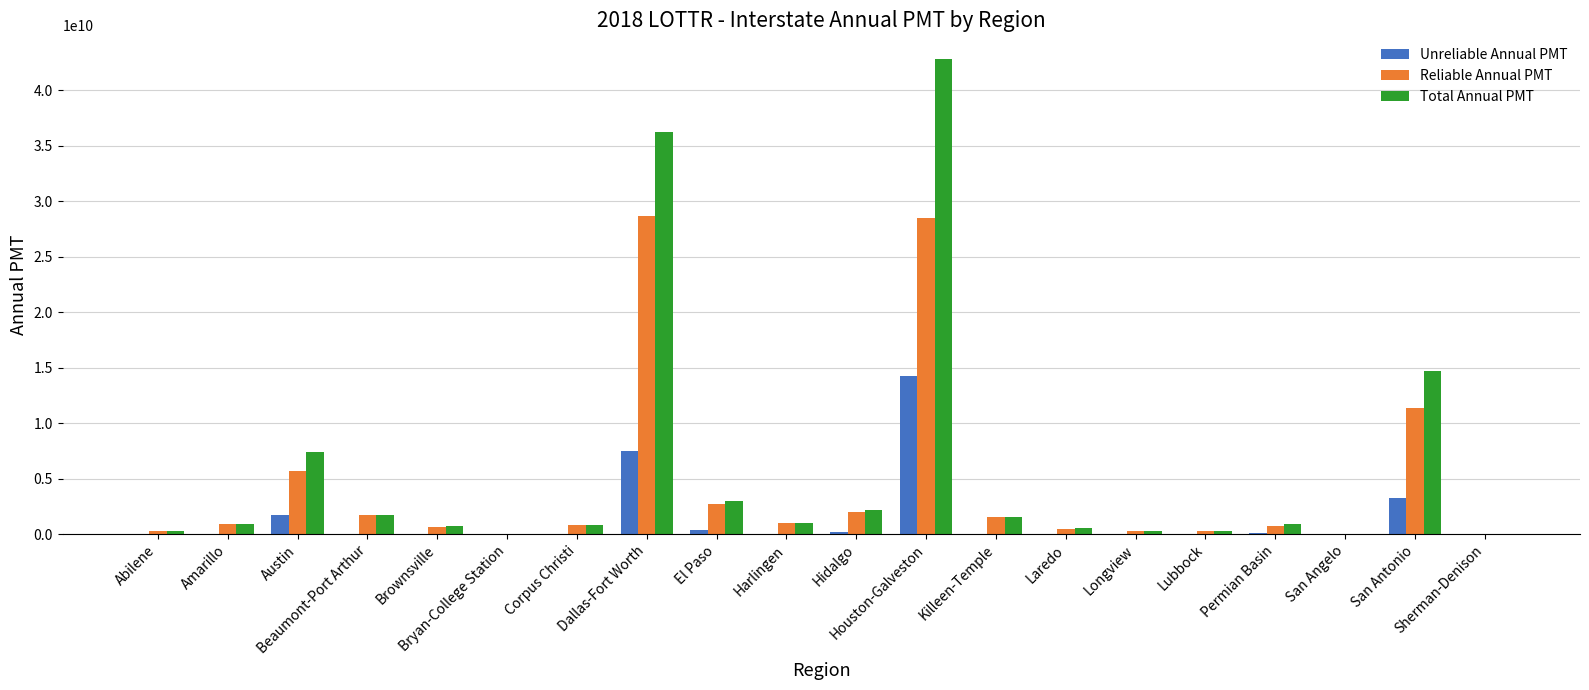

Is the value of Unreliable Annual PMT at San Antonio greater than the value of Reliable Annual PMT at Corpus Christi?

Yes